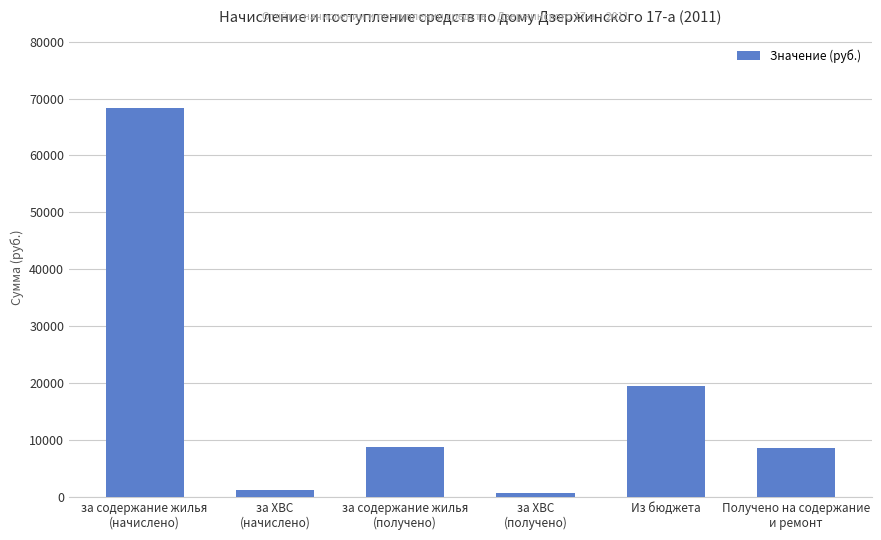

How many bars are there in total?

6